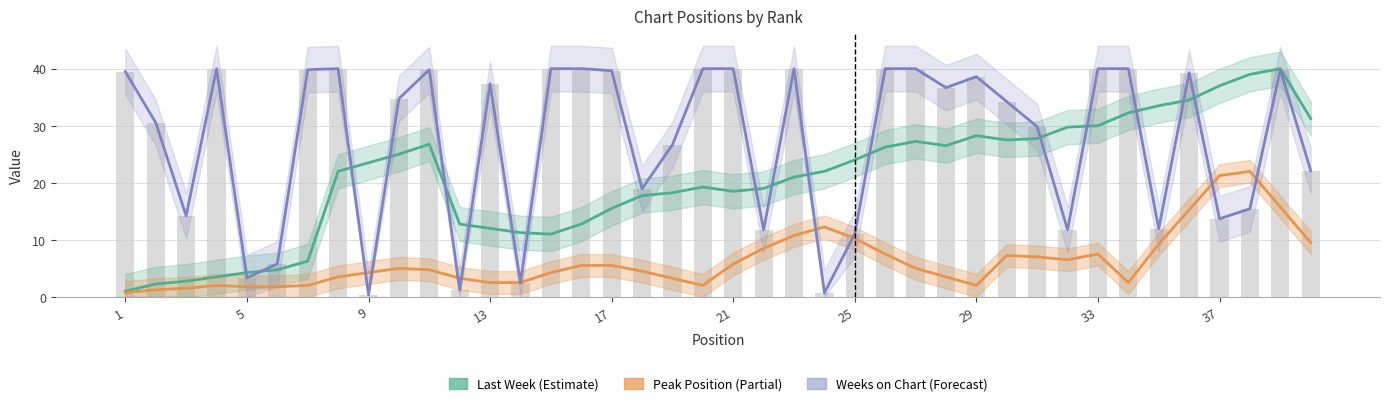

How many values in the Weeks on Chart (normalised) series are below 36?

20